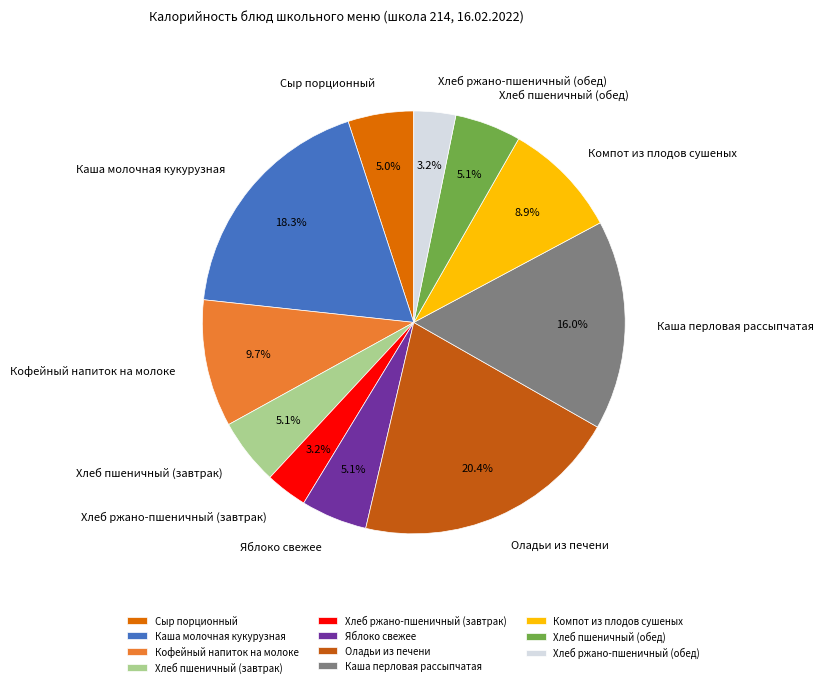

How many slices are in this pie chart?

11